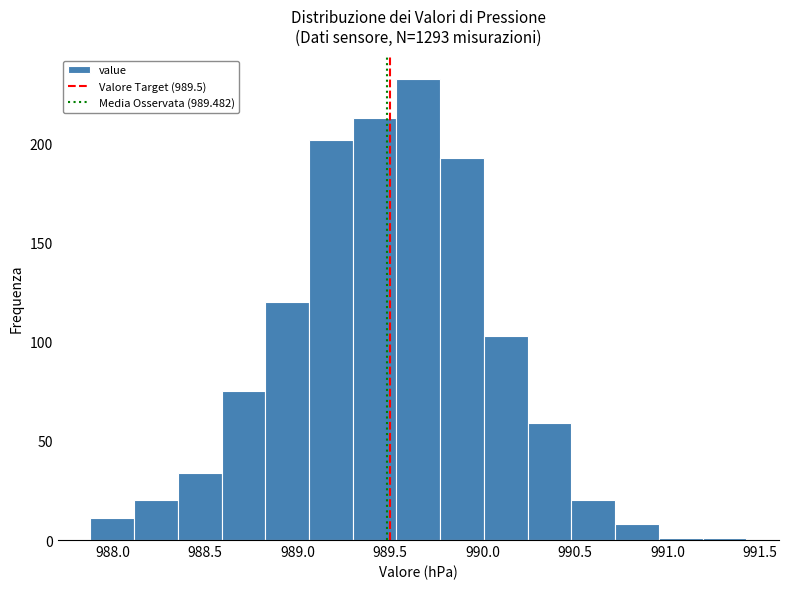

Which range on the x-axis has the tallest bar?

989.55 to 989.75